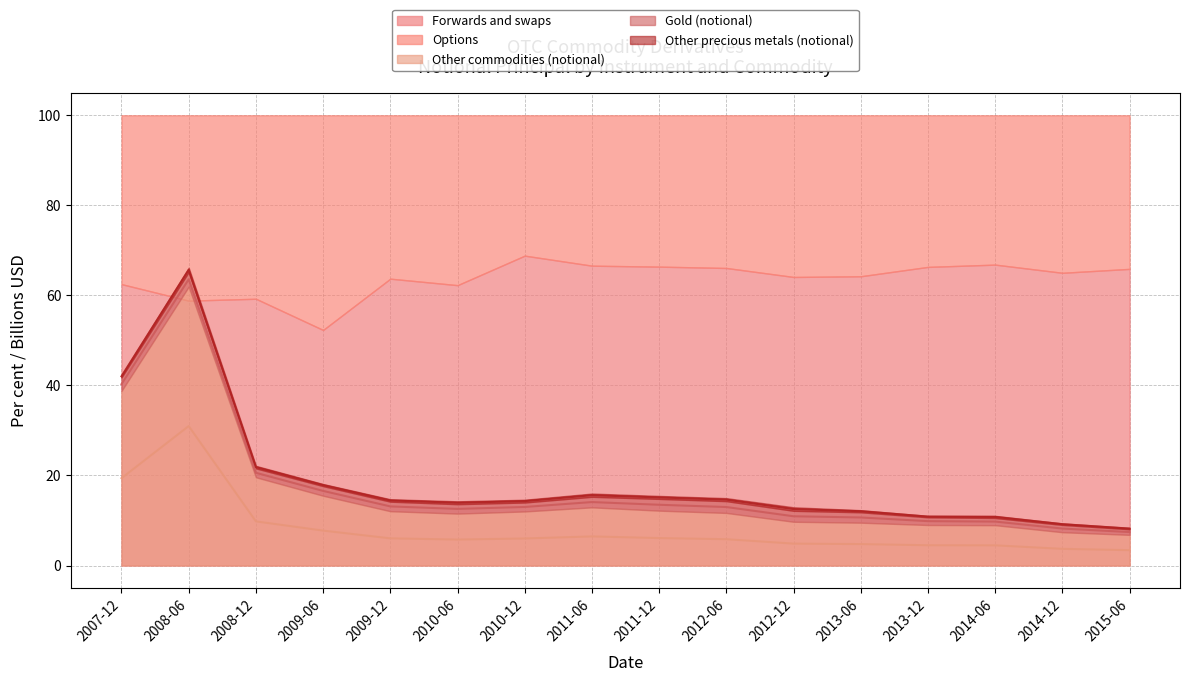

How many values in the Options series exceed 35?

8